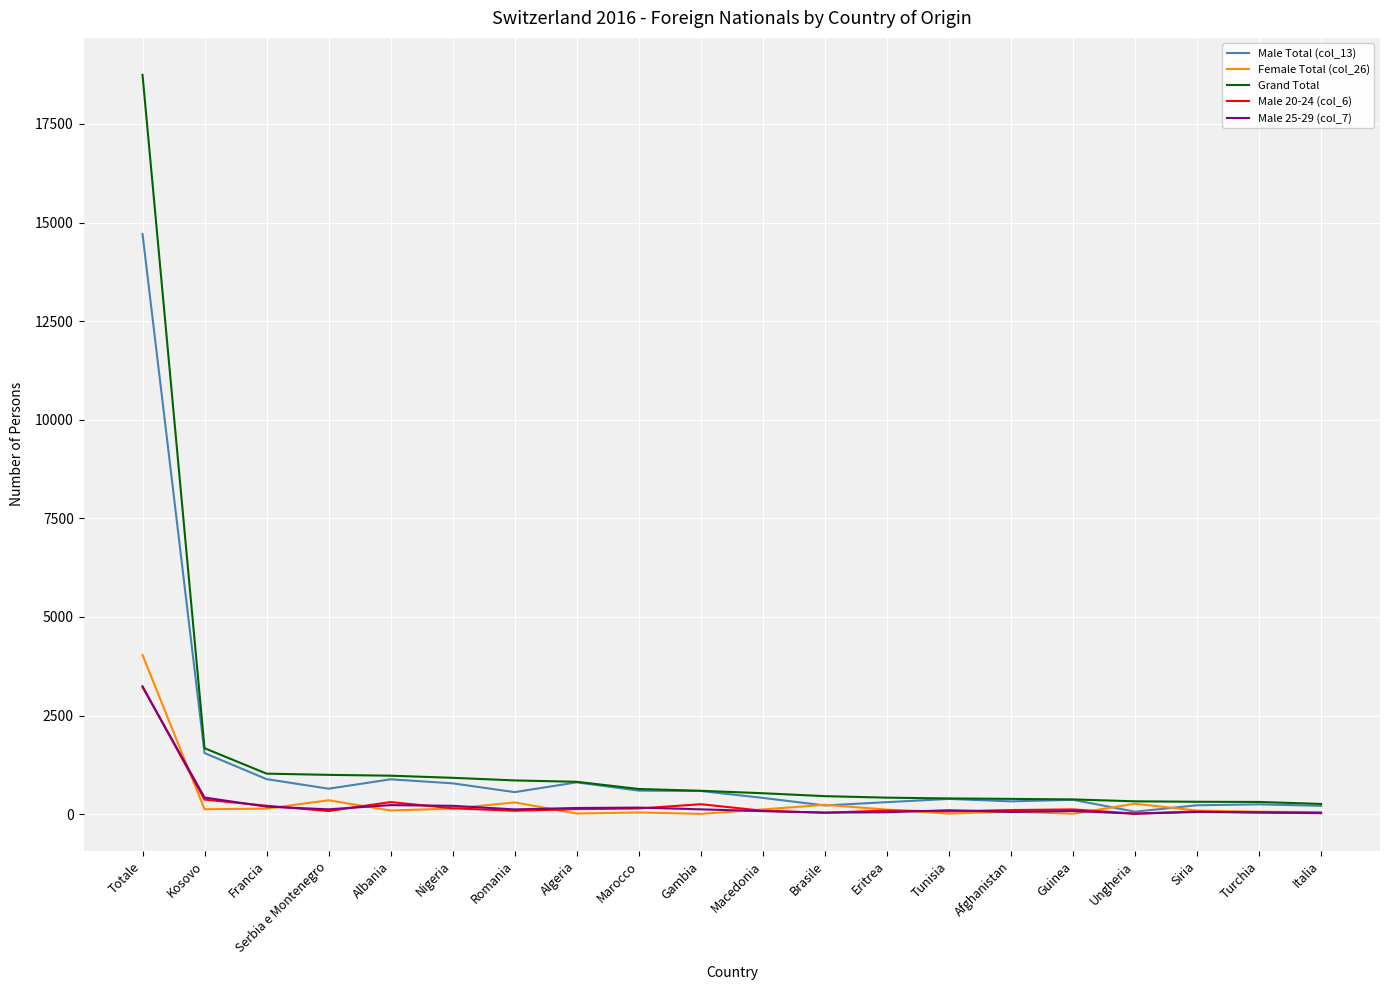

Which series has the largest range (max minus min)?

Grand Total